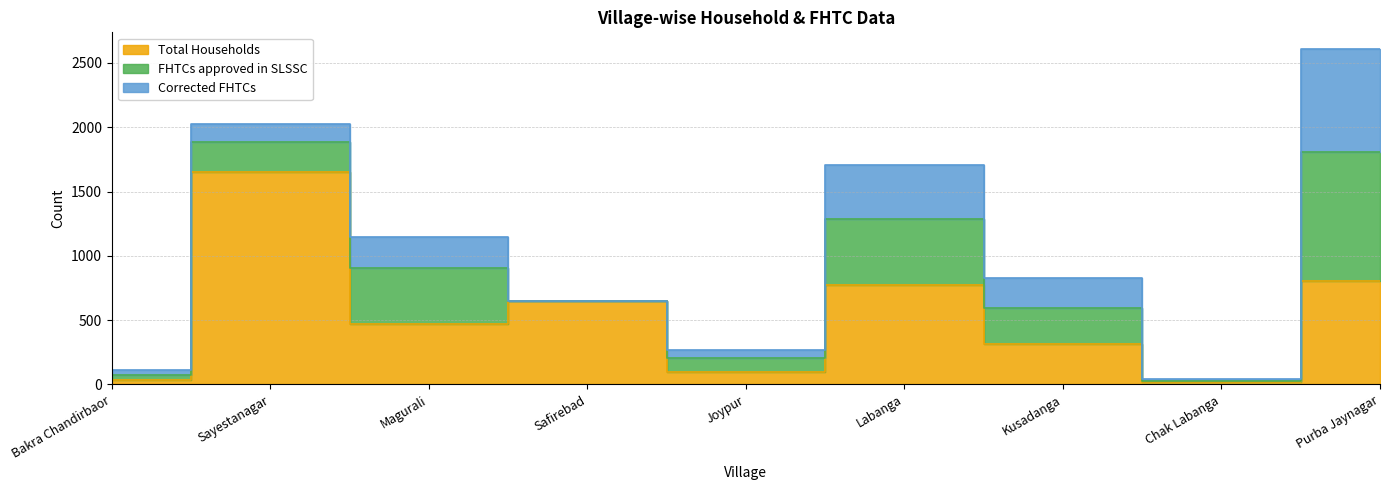

At which label is Corrected FHTCs closest to 401?

Labanga